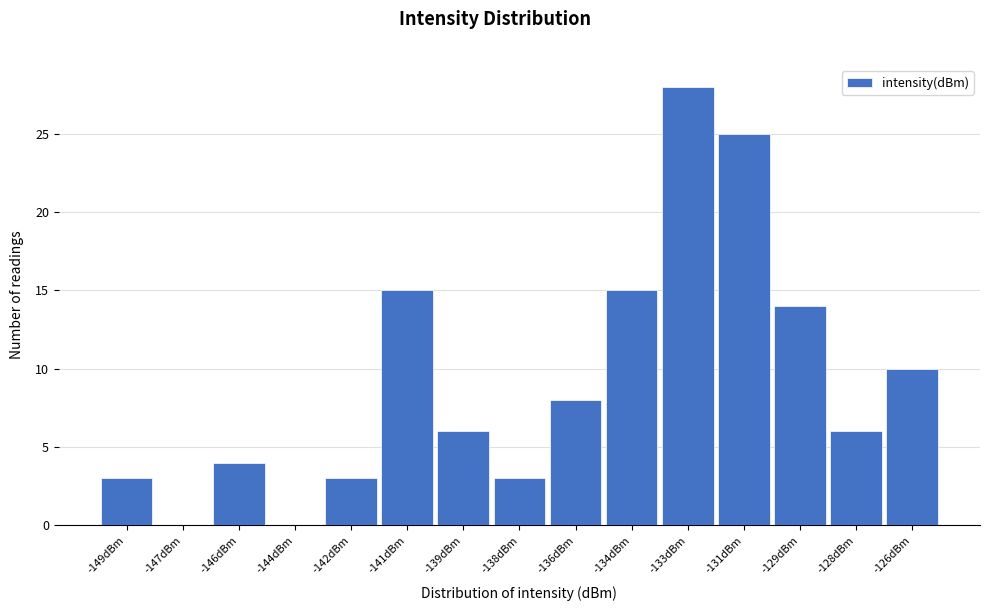

Reading left to right, what are all the values shown in this chart?

-149dBm=3	-147dBm=0	-146dBm=4	-144dBm=0	-142dBm=3	-141dBm=15	-139dBm=6	-138dBm=3	-136dBm=8	-134dBm=15	-133dBm=28	-131dBm=25	-129dBm=14	-128dBm=6	-126dBm=10